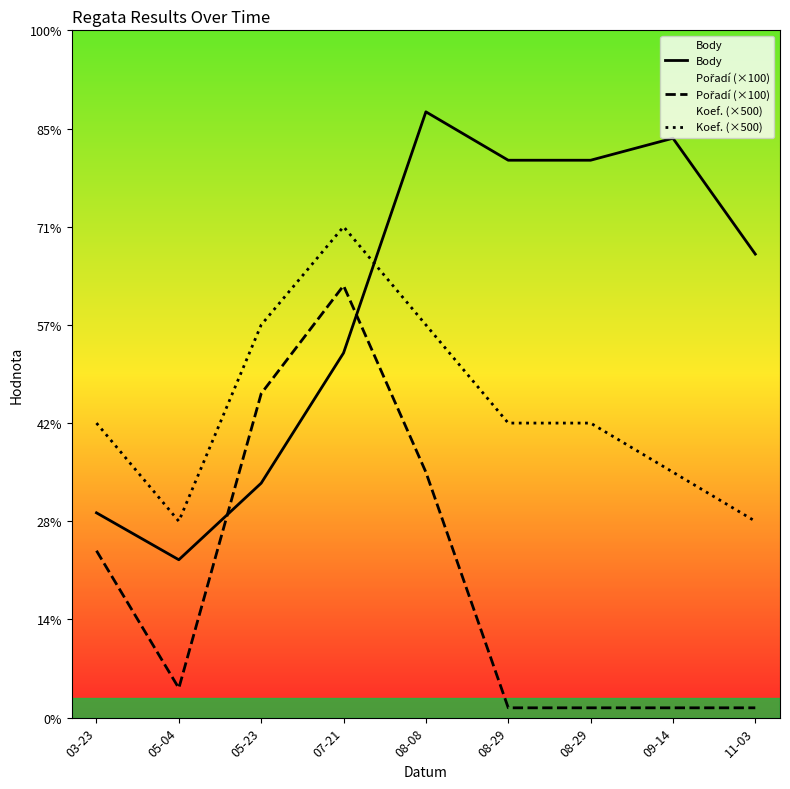

What is the label of the 9th point from the right?

03-23